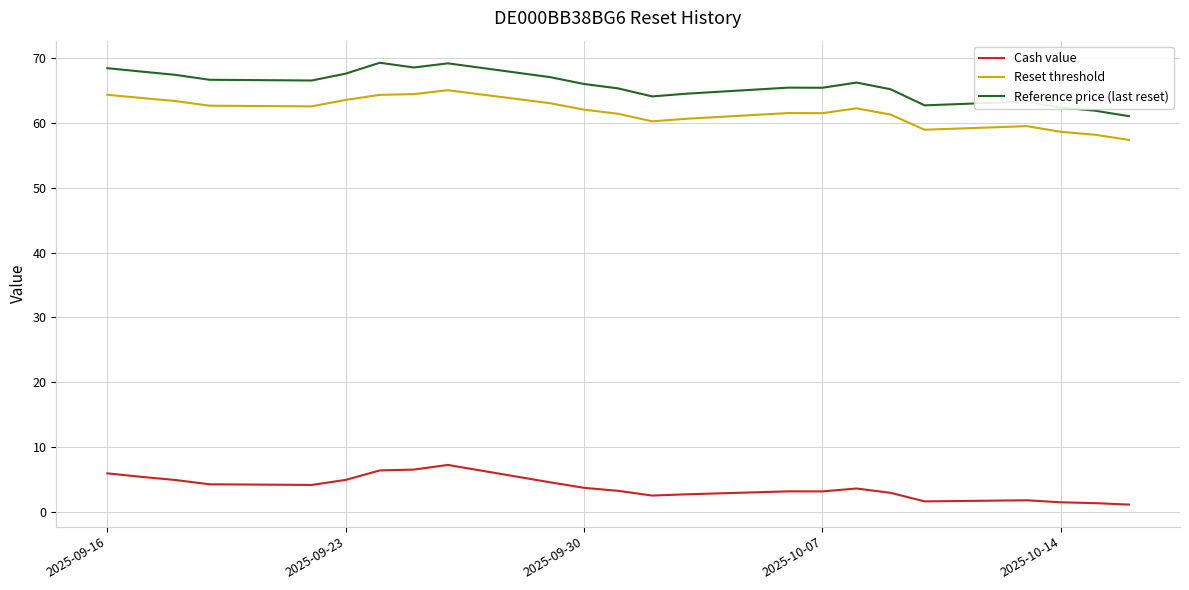

What is the maximum value for Cash value?

7.2